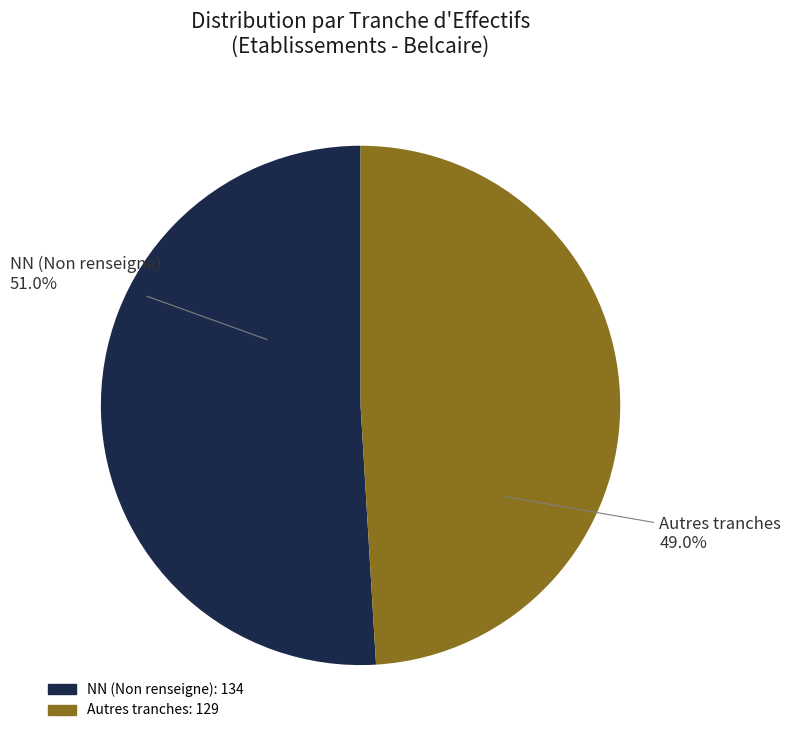

Does any single category account for the majority?

Yes